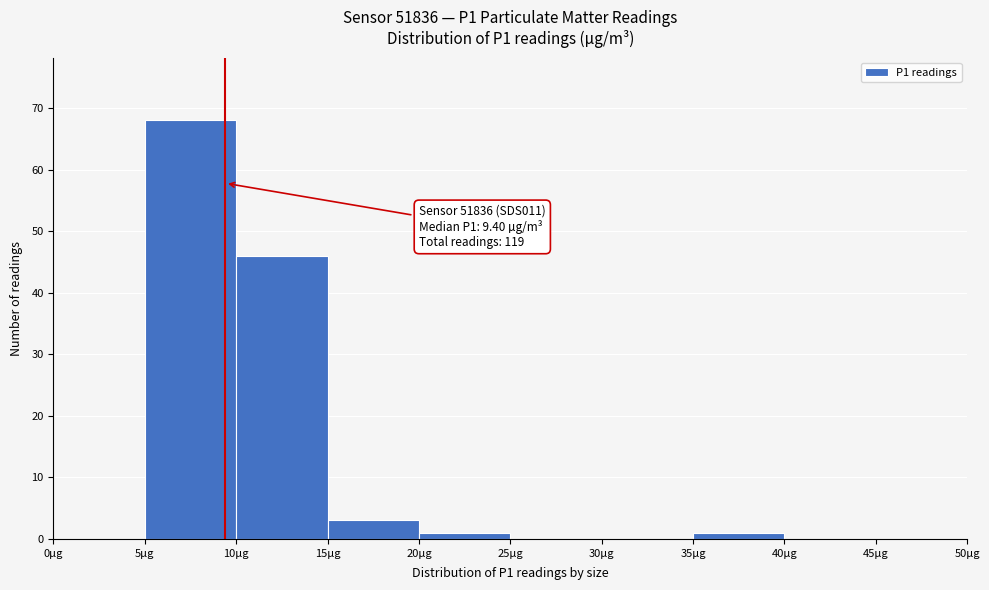

Over which range of the x-axis is the bar tallest?

5 to 10